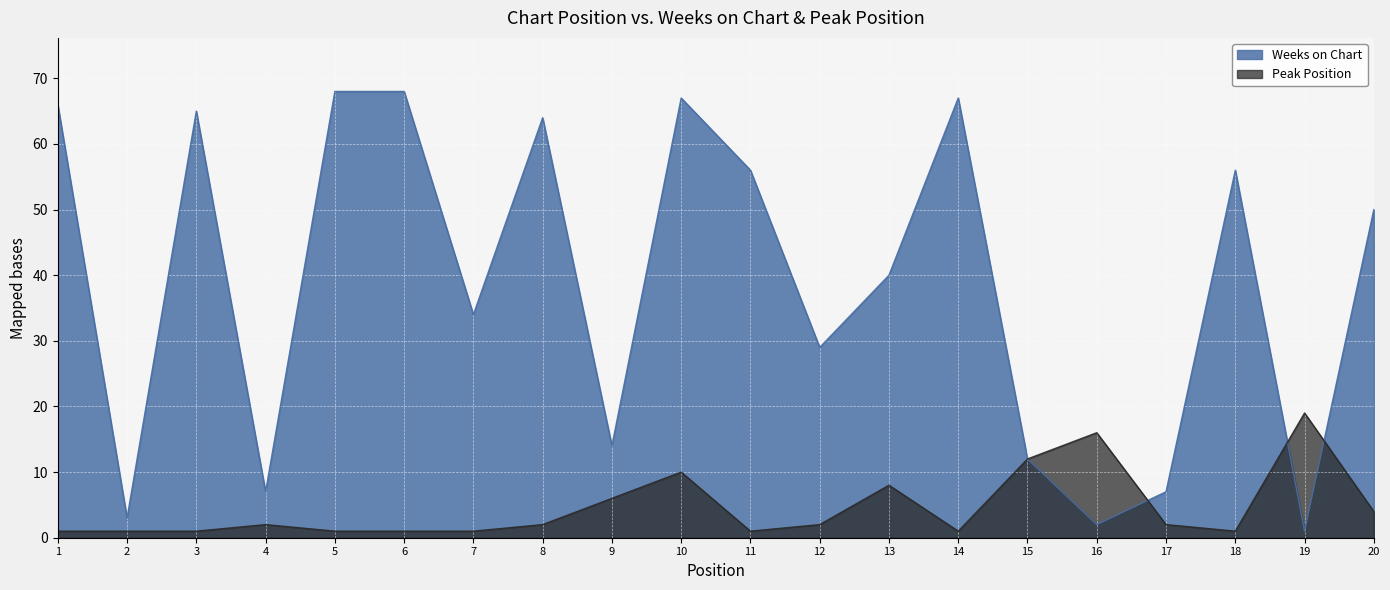

Where is the first local maximum for Weeks on Chart?

3